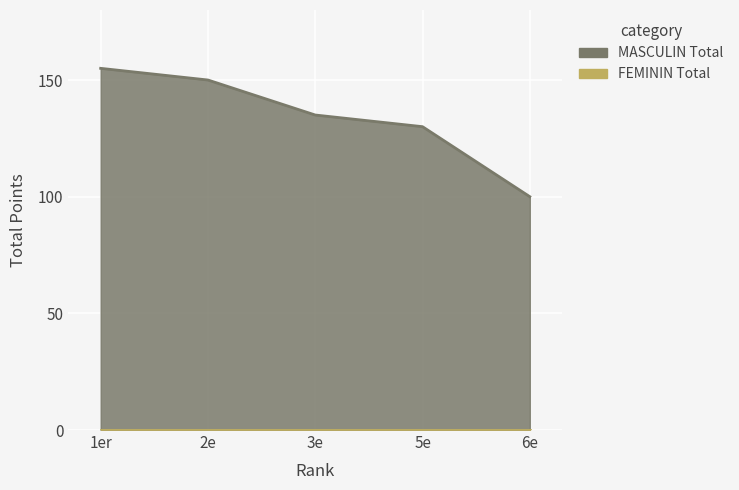

What is the label of the 2nd point from the right?

5e